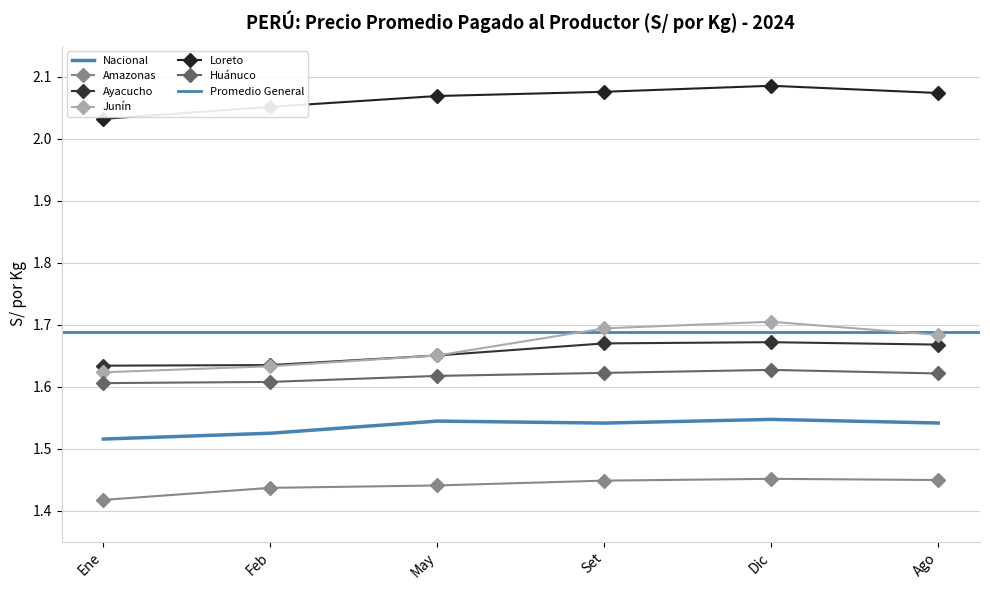

Reading left to right, extract all data points from this chart.

Nacional: 1.5	1.5	1.5	1.5	1.5	1.5
Amazonas: 1.4	1.4	1.4	1.4	1.5	1.4
Ayacucho: 1.6	1.6	1.7	1.7	1.7	1.7
Junín: 1.6	1.6	1.7	1.7	1.7	1.7
Loreto: 2.0	2.1	2.1	2.1	2.1	2.1
Huánuco: 1.6	1.6	1.6	1.6	1.6	1.6